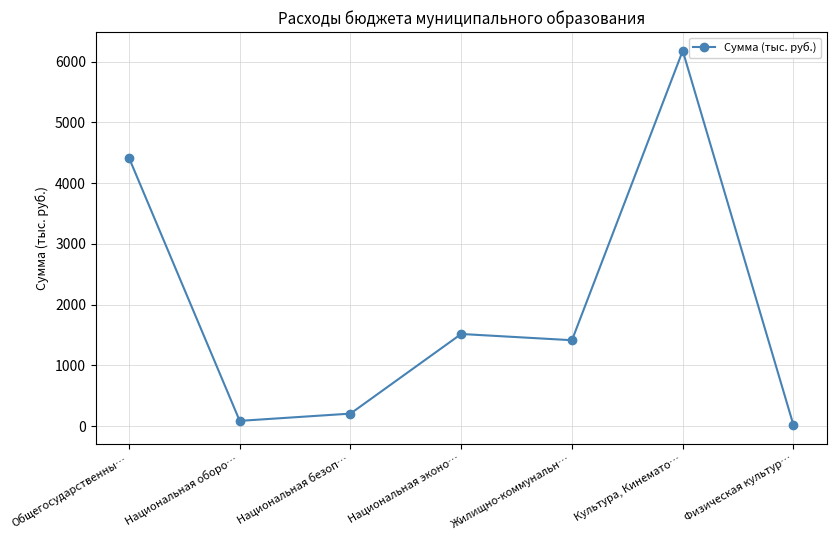

The chart shows a value of 10022.3 at Культура, Кинемато…. True or false?

False